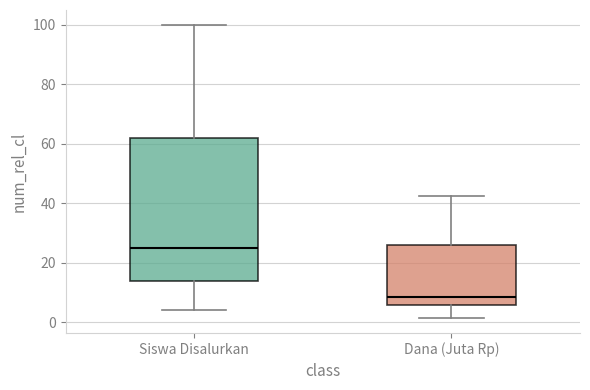

Which box has the lowest median line?

Dana (Juta Rp)